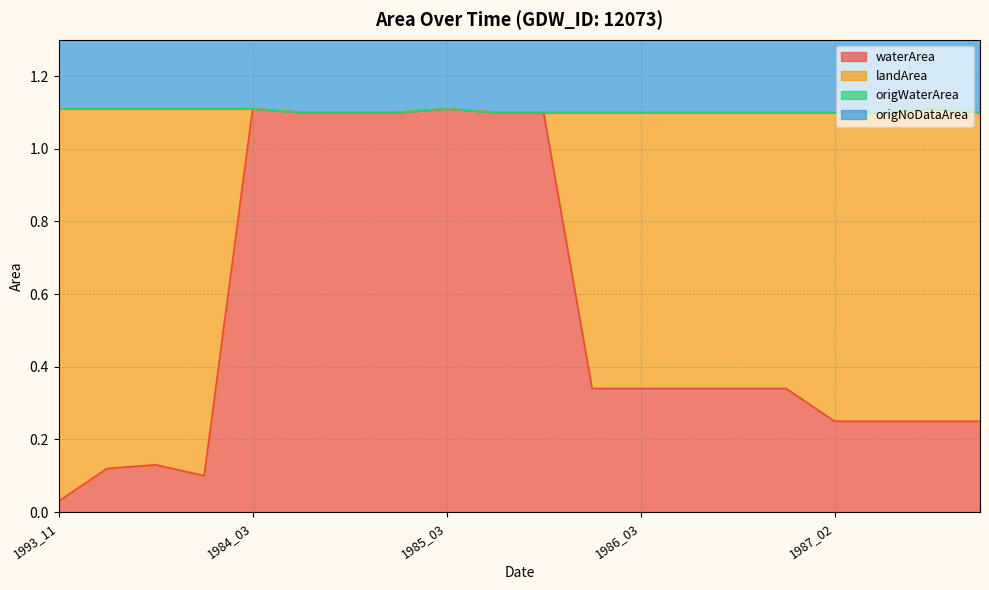

At how many categories does at least one series exceed 0?

20